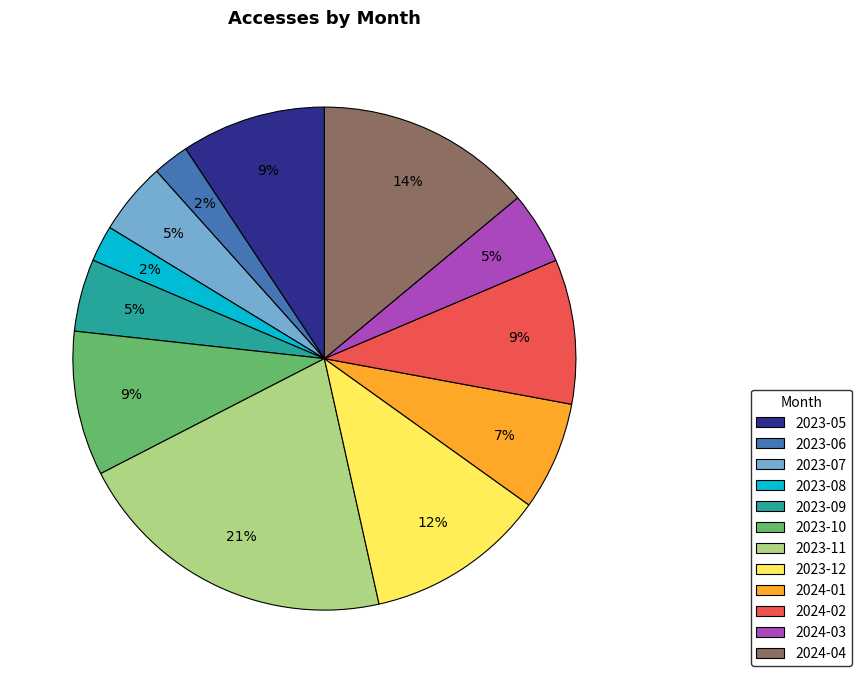

What is the ratio of the value at 2023-12 to the value at 2024-01?

1.7